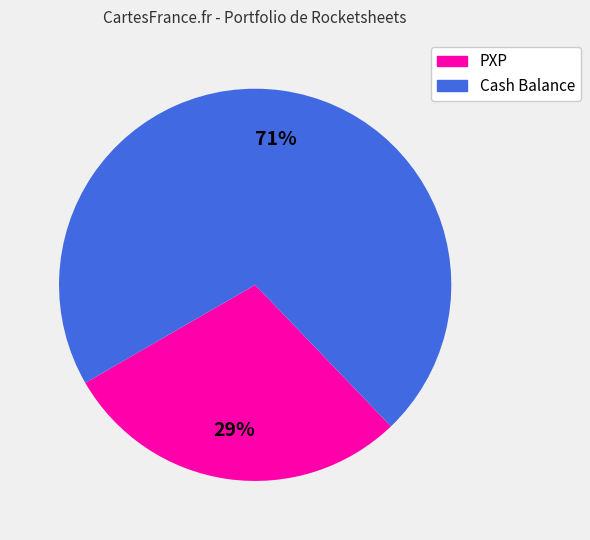

Which has a higher value, Cash Balance or PXP?

Cash Balance